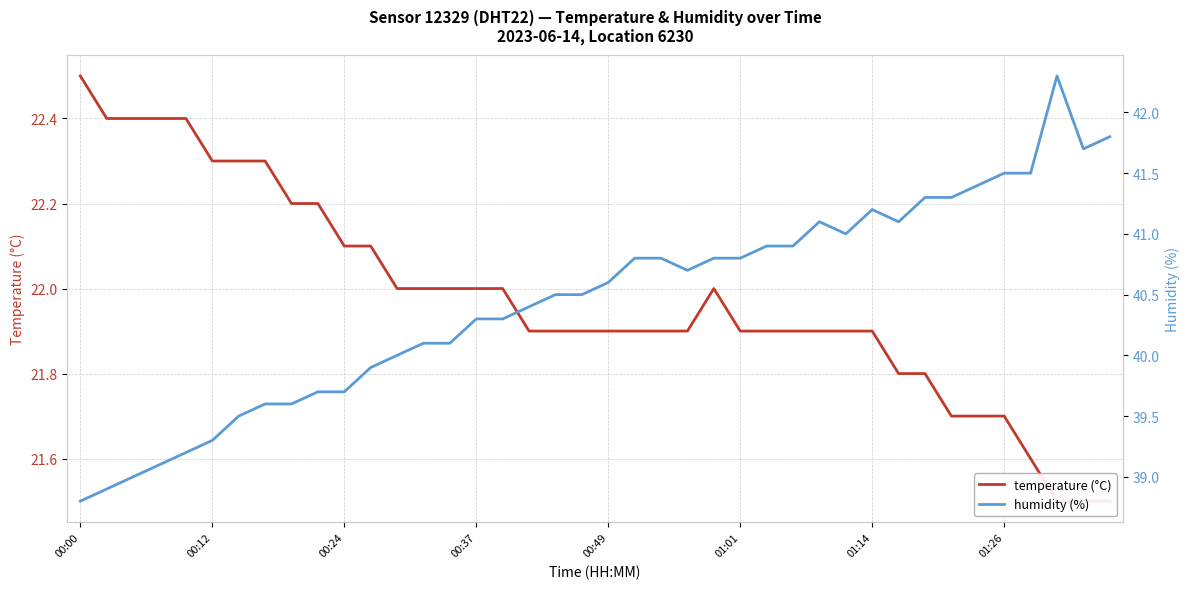

Which has a higher value, 17 or 00:00?

00:00